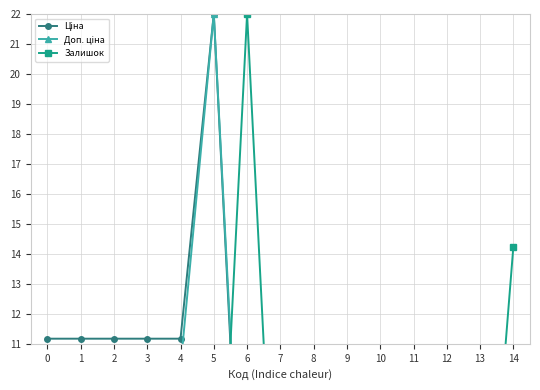

At how many categories does at least one series exceed 17?

2